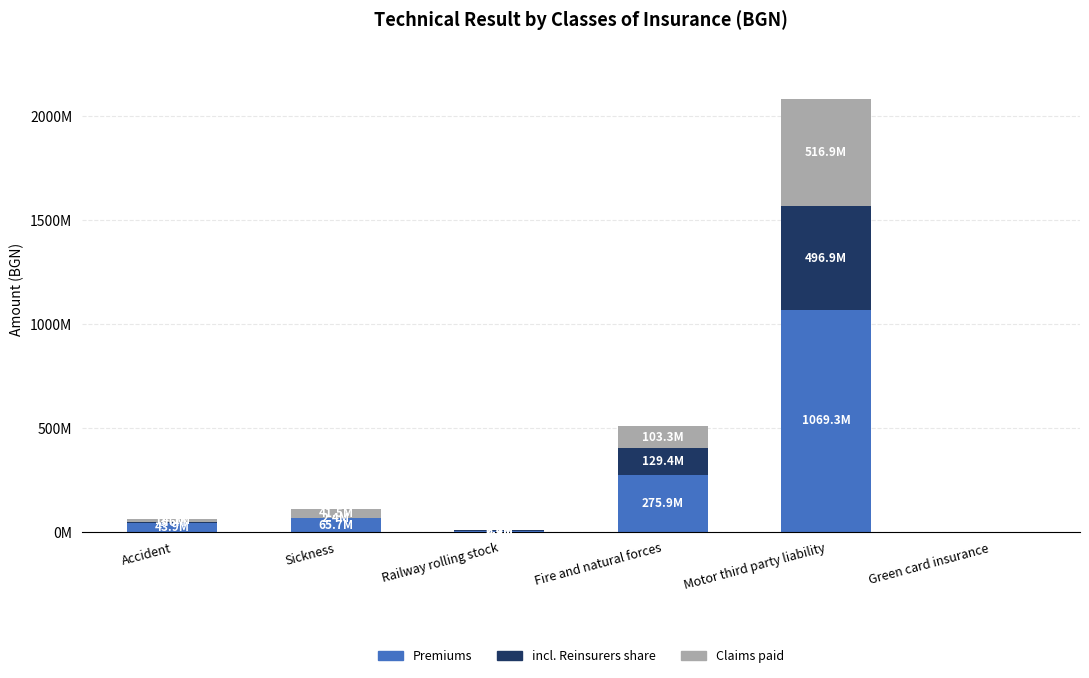

Are the bars horizontal?

No